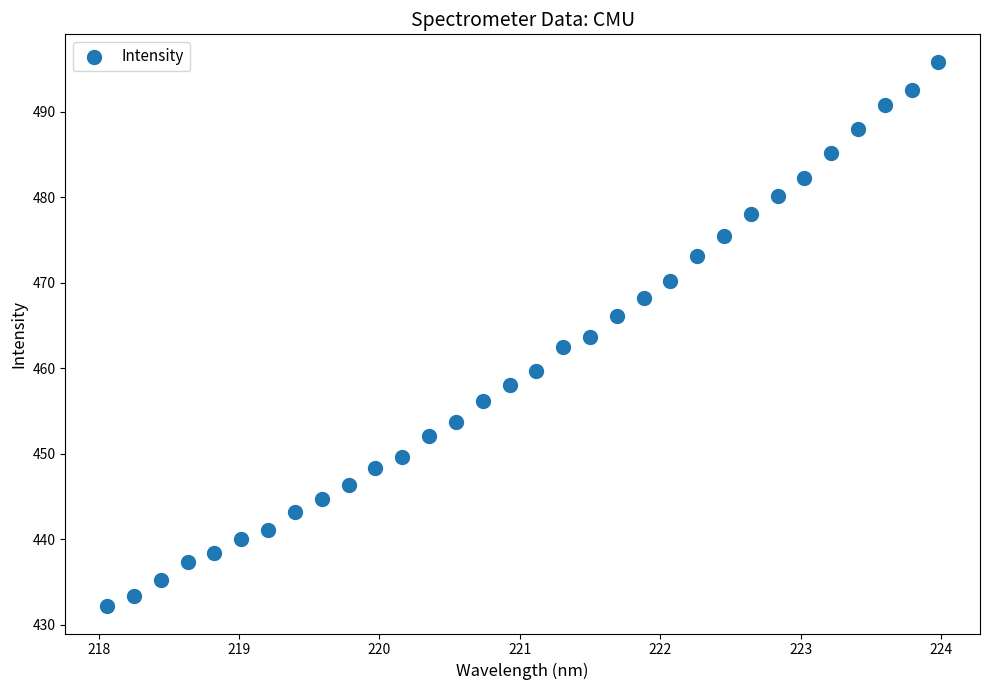

What is the range of X values (max minus min)?

5.9